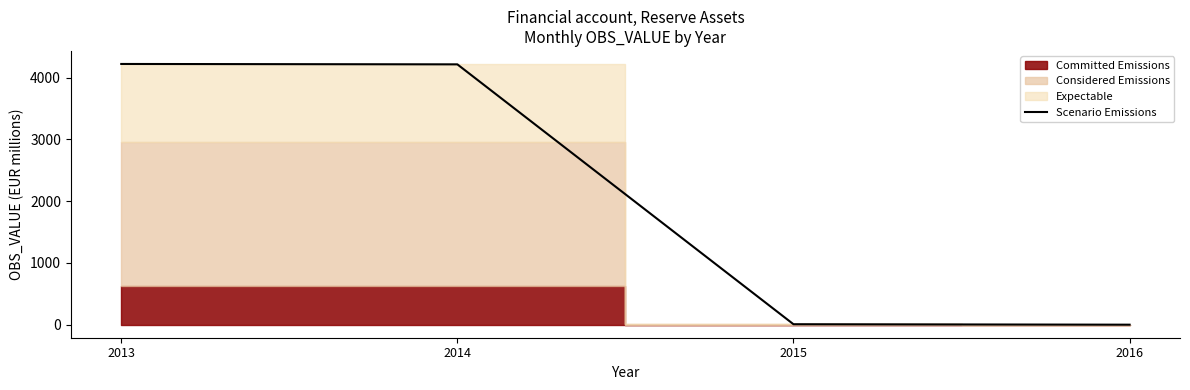

The chart shows a value of 7508.1 at 2013. True or false?

False